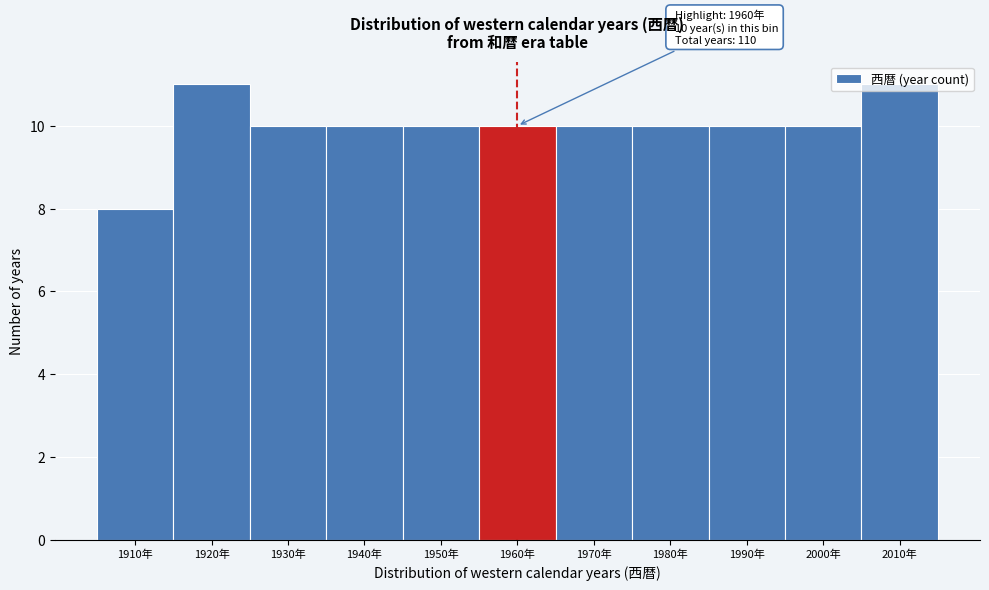

Which category has the lowest value across all series?

1910年